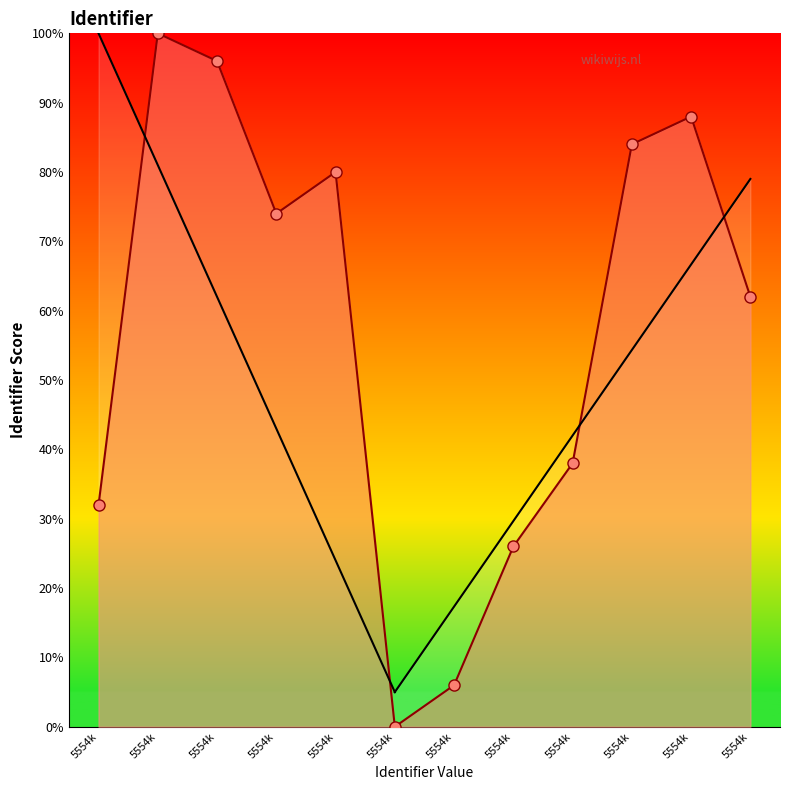

How many values exceed 74?

5